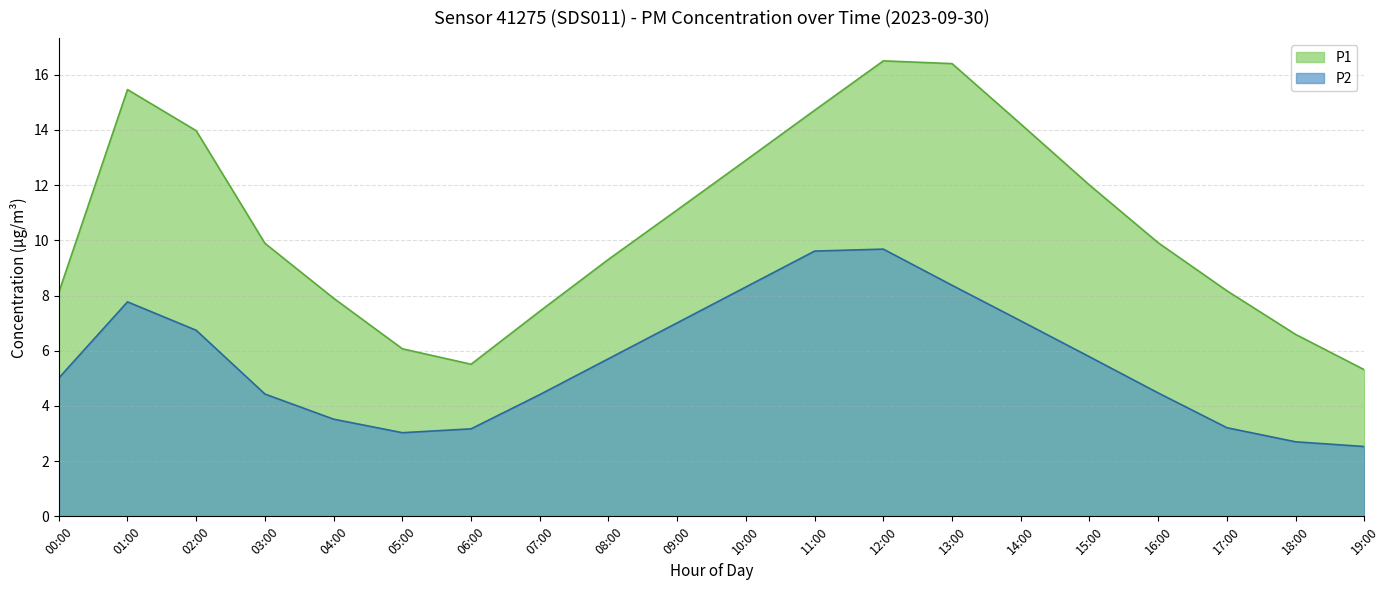

What is the difference between the highest and lowest values at 06:00?

2.3